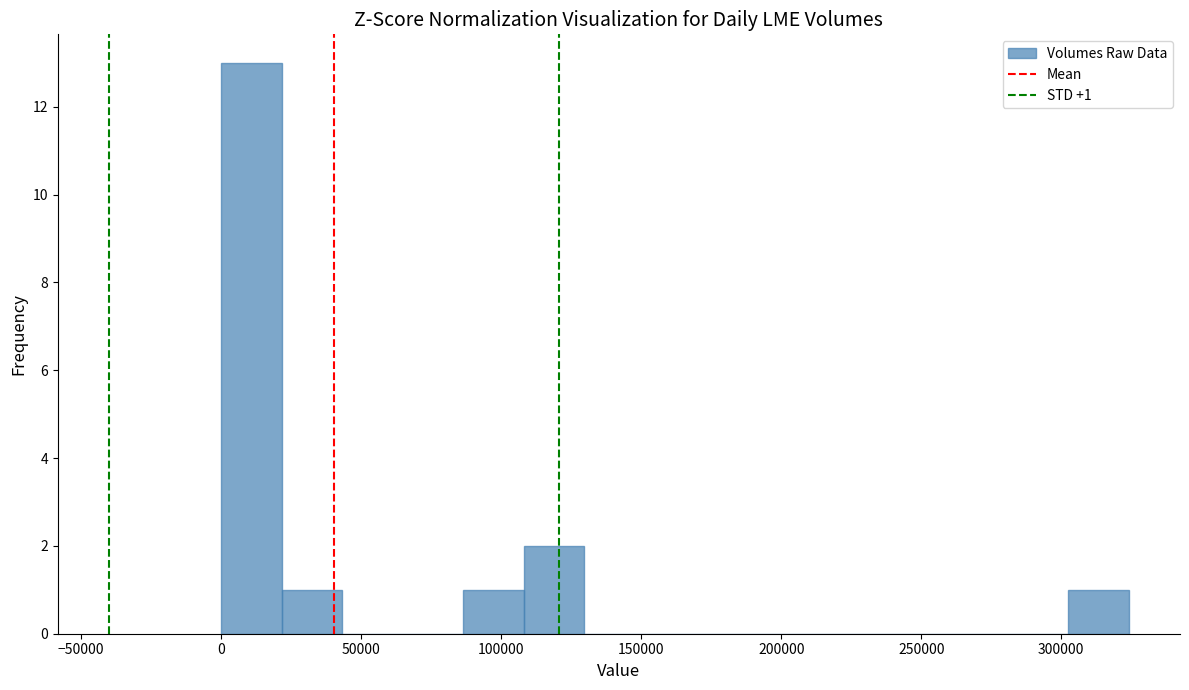

Which range on the x-axis has the tallest bar?

0 to 20000